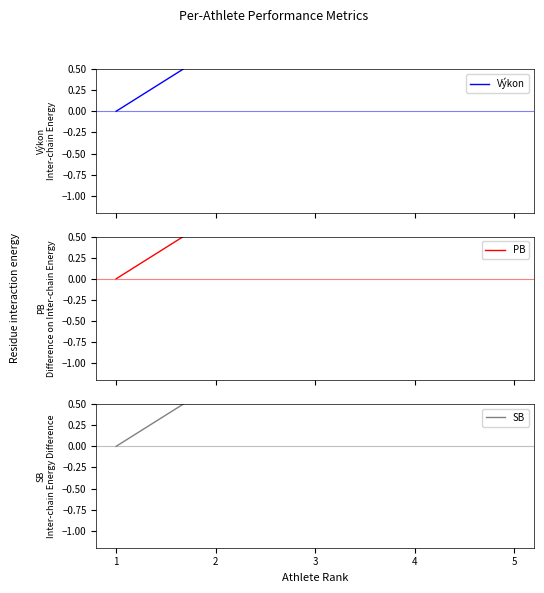

Which series has the largest total across all categories?

PB